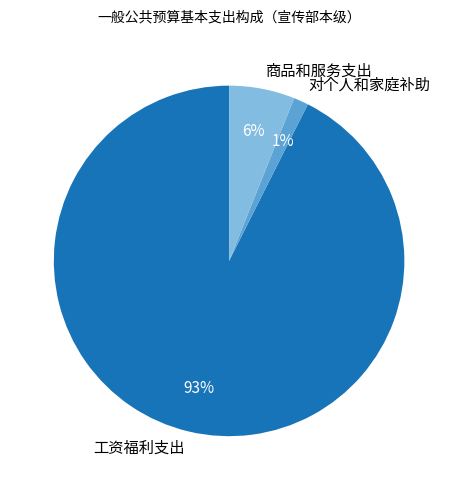

Is the sum of 对个人和家庭补助 and 工资福利支出 greater than half?

Yes